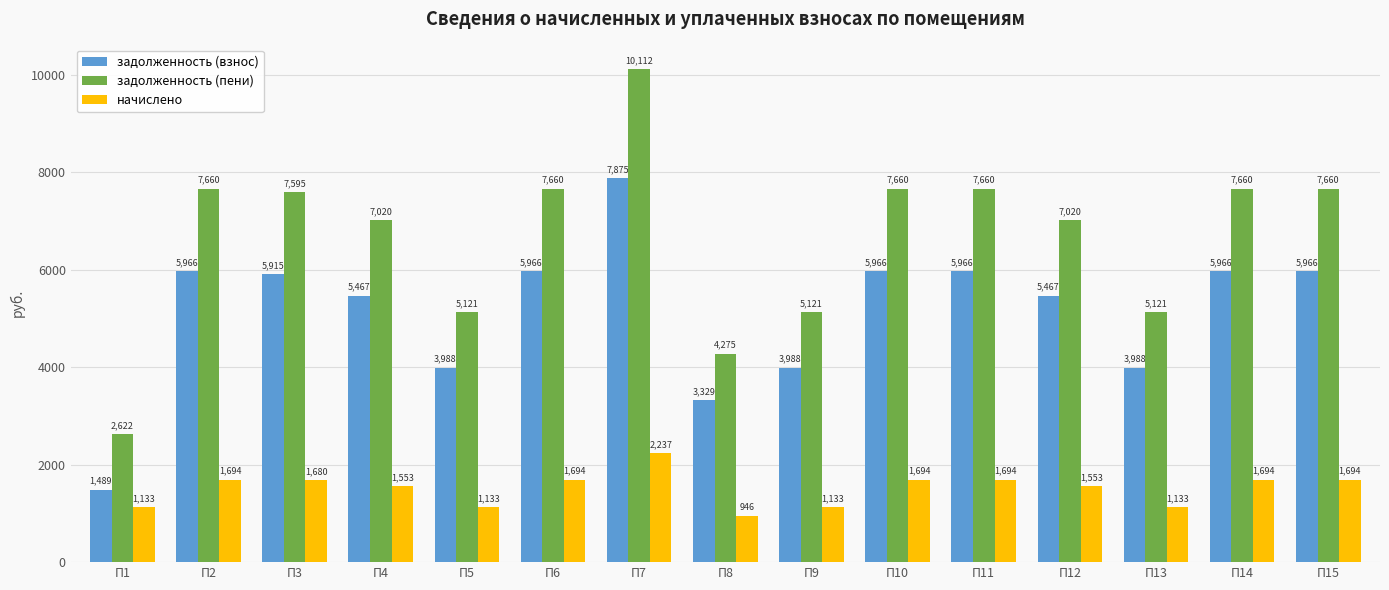

At which label does задолженность (пени) reach its minimum?

П1